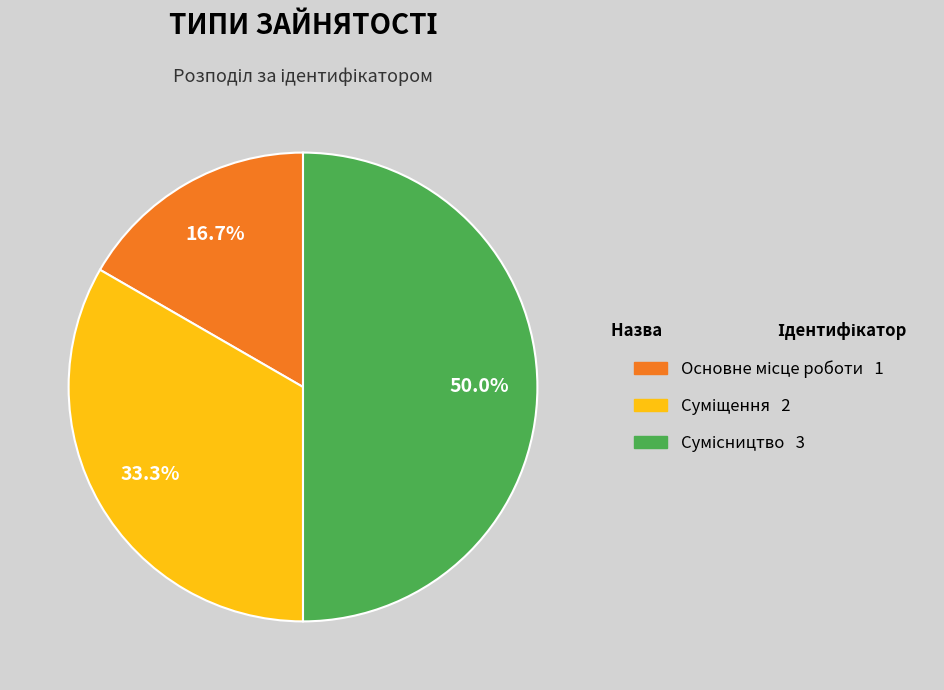

What is the total percentage of Суміщення and Сумісництво?

83.3%